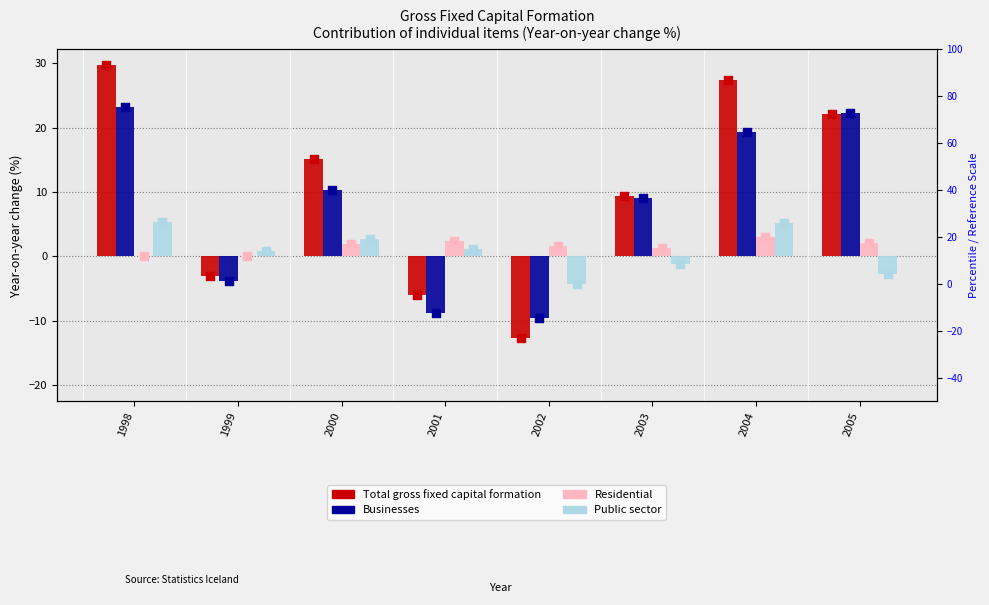

Which series contains the lowest Y value?

Total gross fixed capital formation